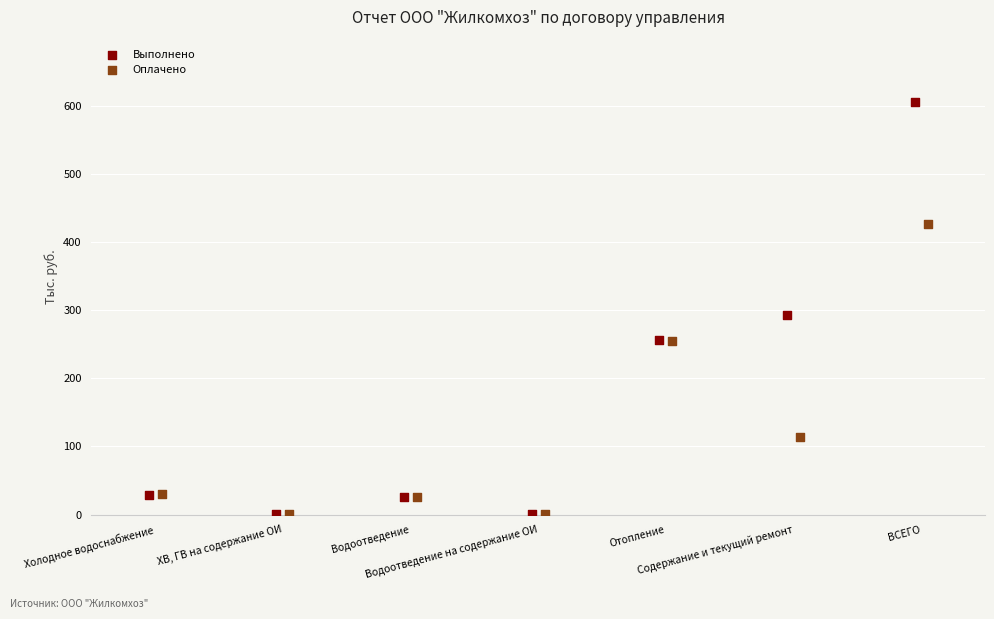

Which series reaches the maximum Y coordinate?

Выполнено